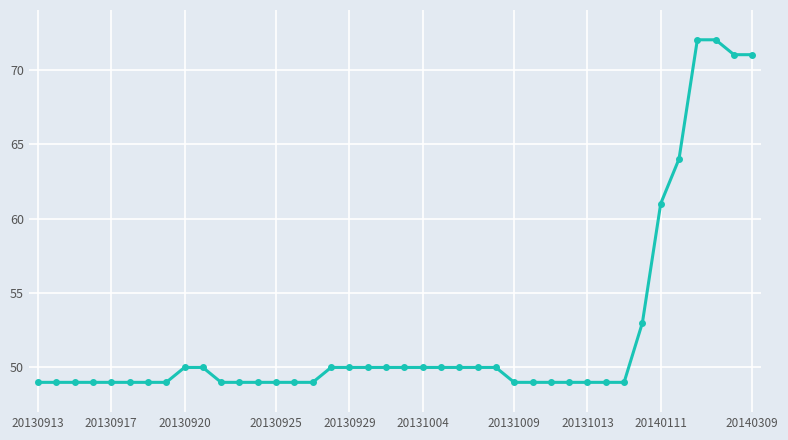

What is the average value?

52